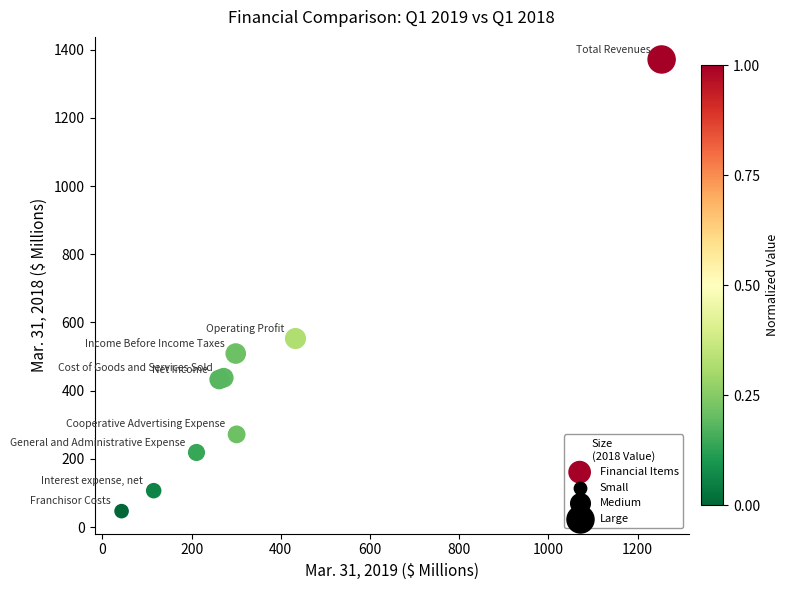

What Y value in the scatter plot is closest to 709?

553